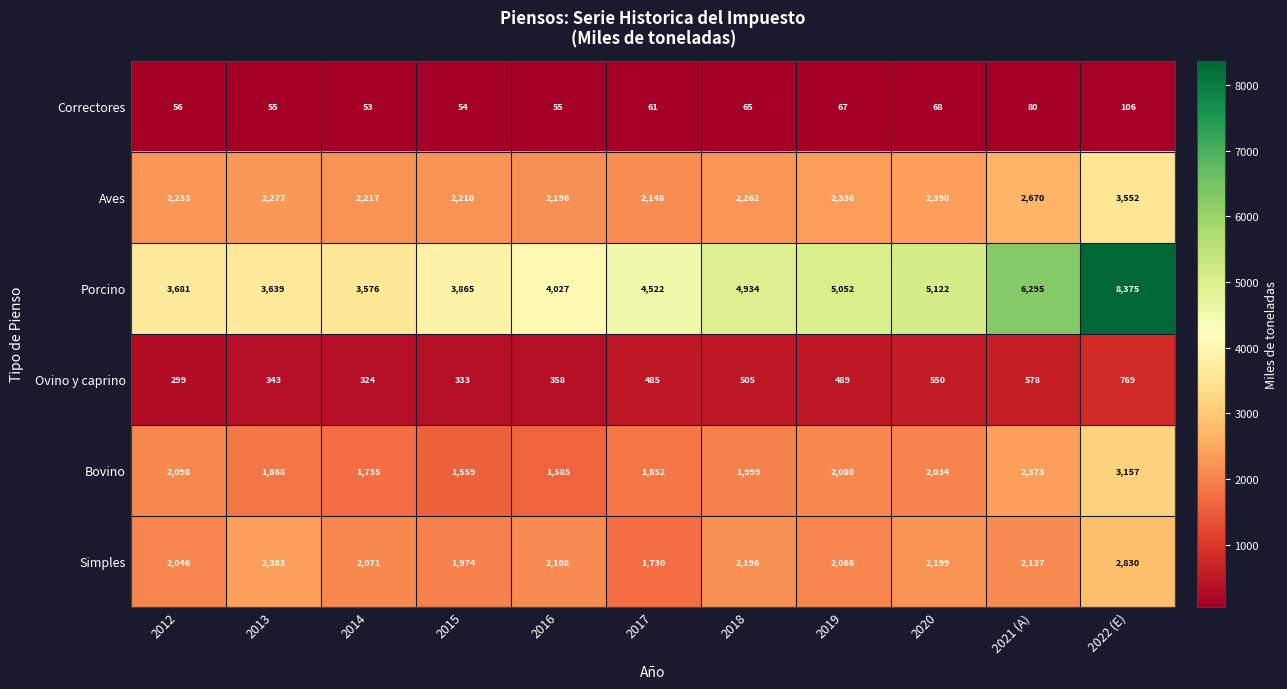

Which series has the largest range (max minus min)?

Porcino